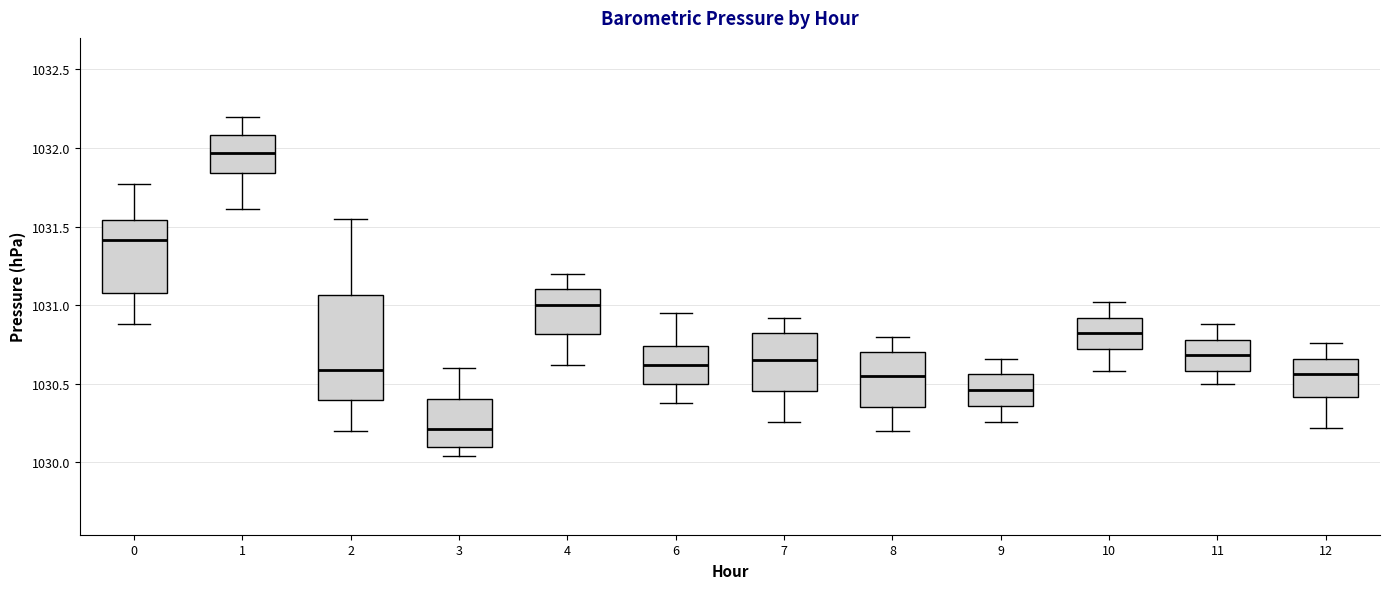

Where does the median line of the box at x = 8 sit on the y-axis? The values are not printed on the chart, so give them approximately, as read against the axis.

1030.55